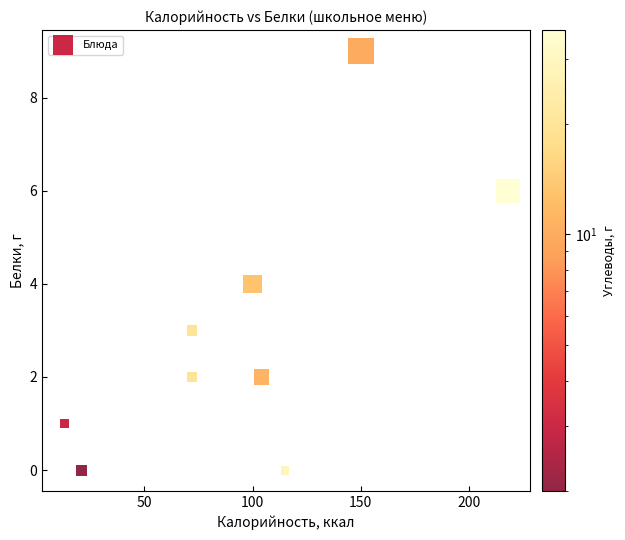

What is the average X value?

96